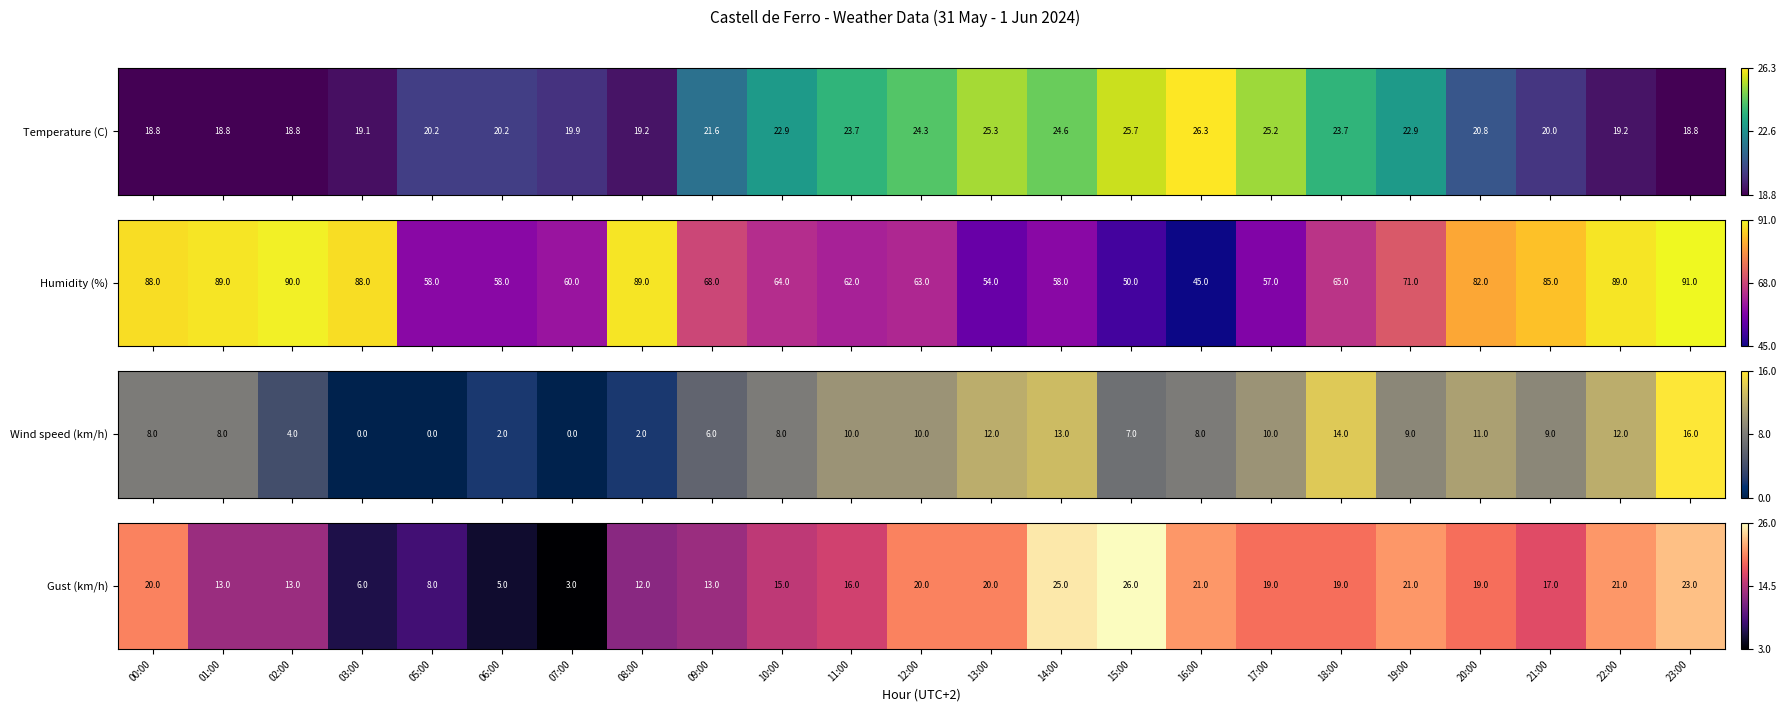

What is the difference between the values at 17:00 and 00:00?

1